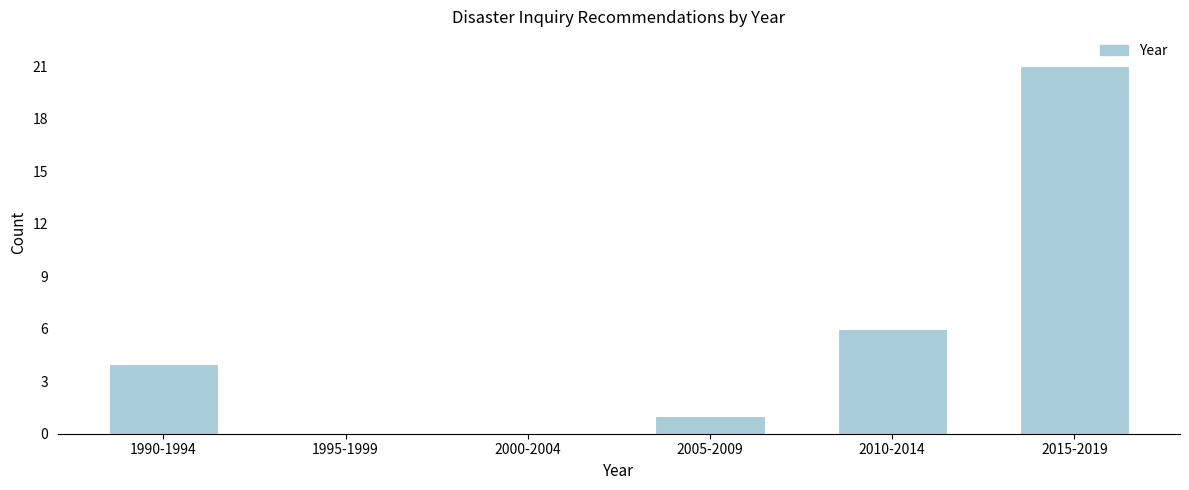

Reading left to right, list all the values displayed in this chart.

1990-1994=4	1995-1999=0	2000-2004=0	2005-2009=1	2010-2014=6	2015-2019=21